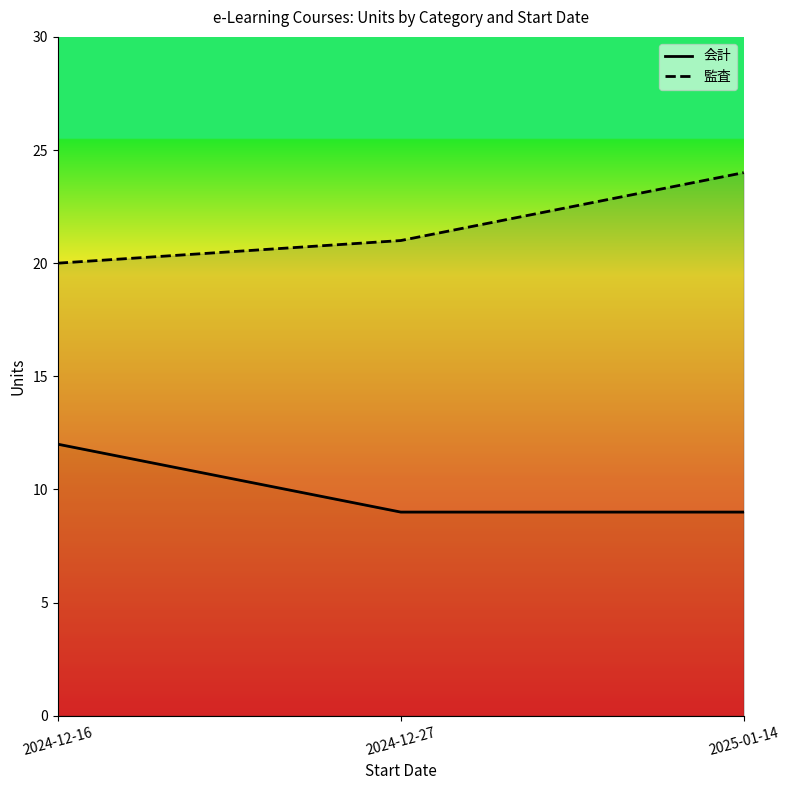

Where is 監査 nearest to the value 22?

2024-12-27